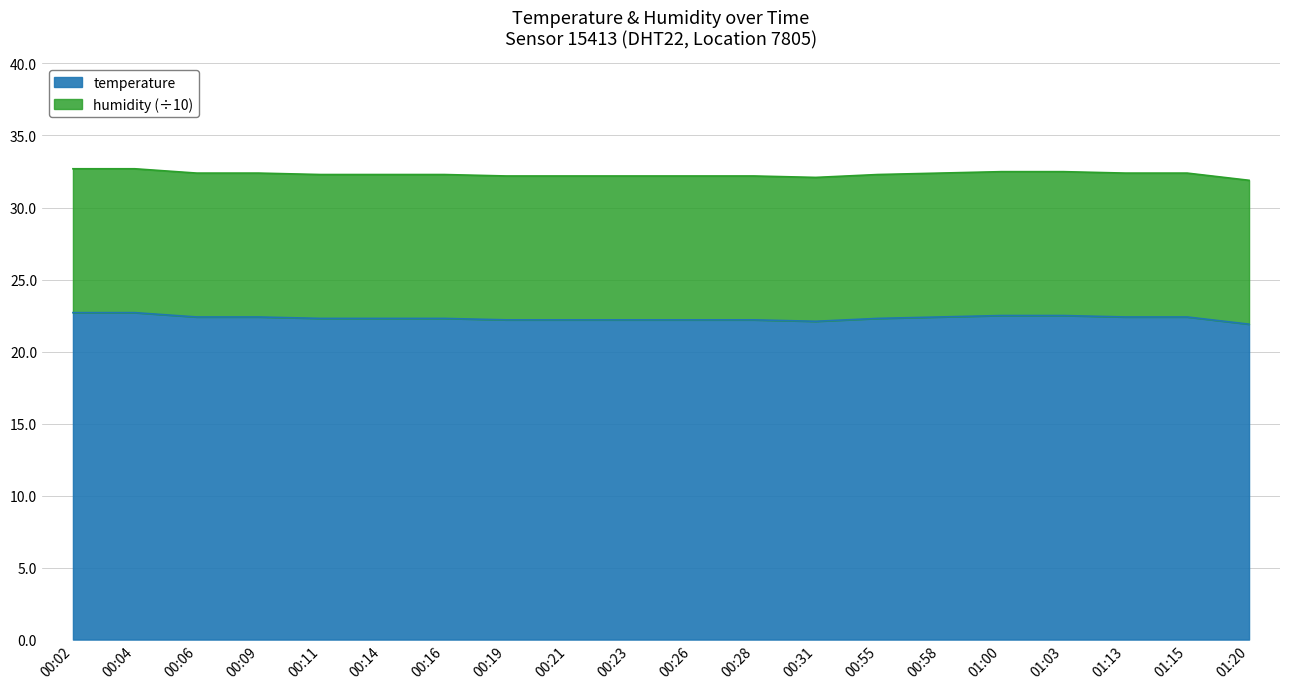

Which category has the lowest value across all series?

01:20